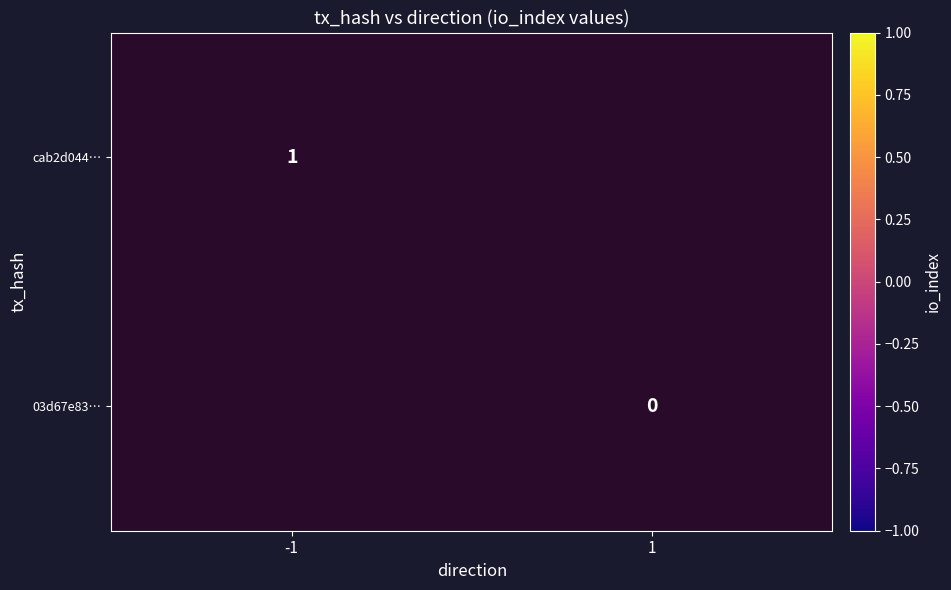

Is it true that cab2d044… equals 1 at -1?

True